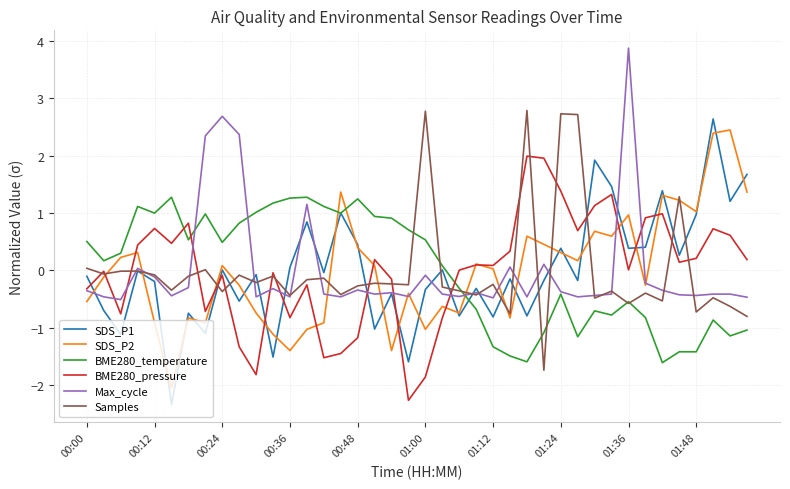

Is this an area chart (filled region under the line)?

No